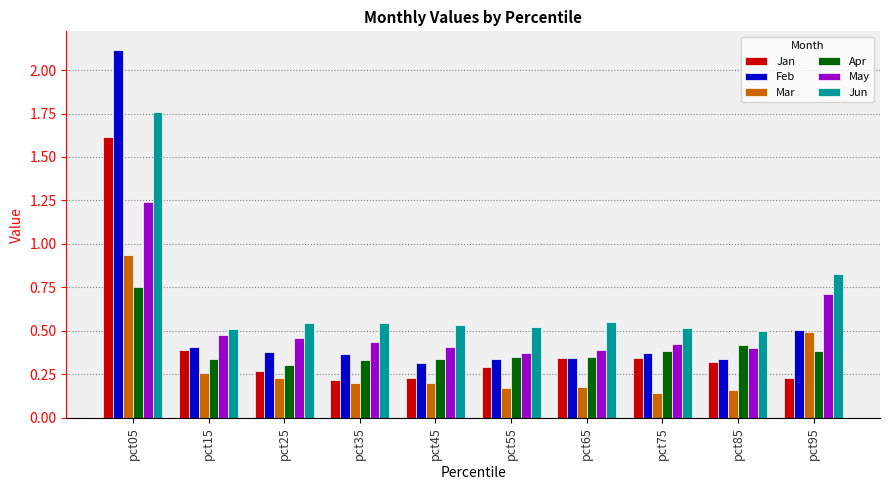

What is the sum of all Jan values?

4.2